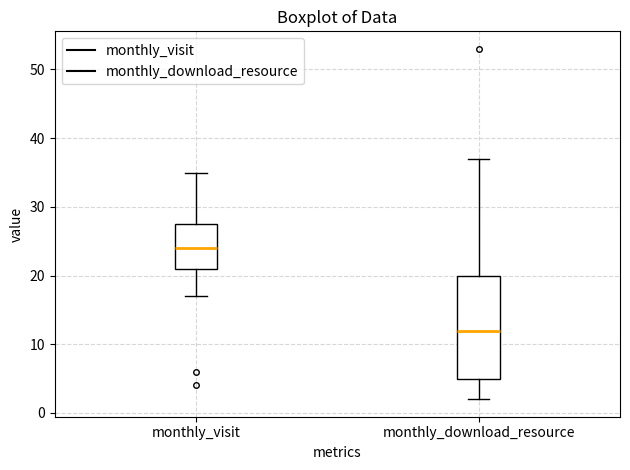

Which box has the highest median line?

monthly_visit